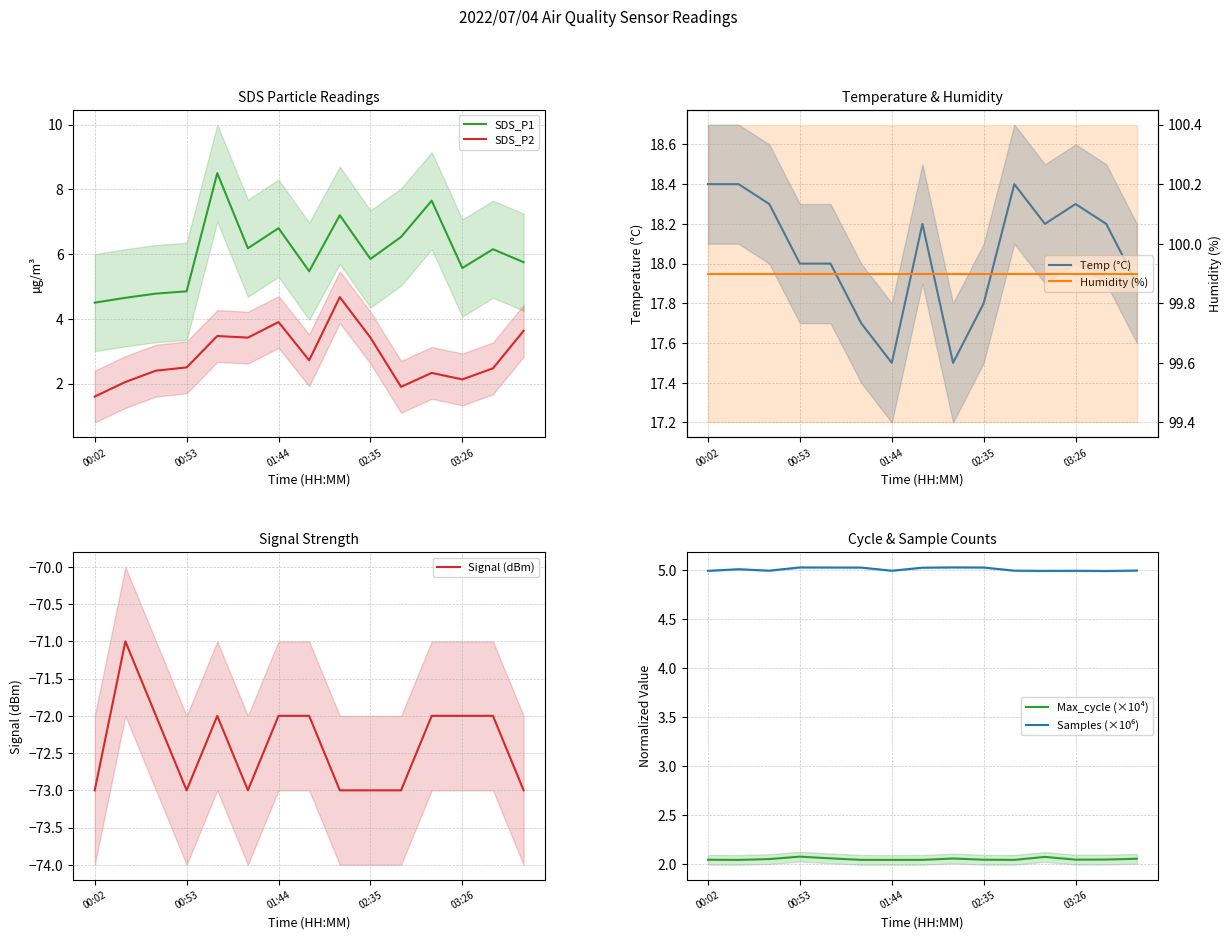

What is the difference between the maximum and minimum values in the Temp series?

0.9